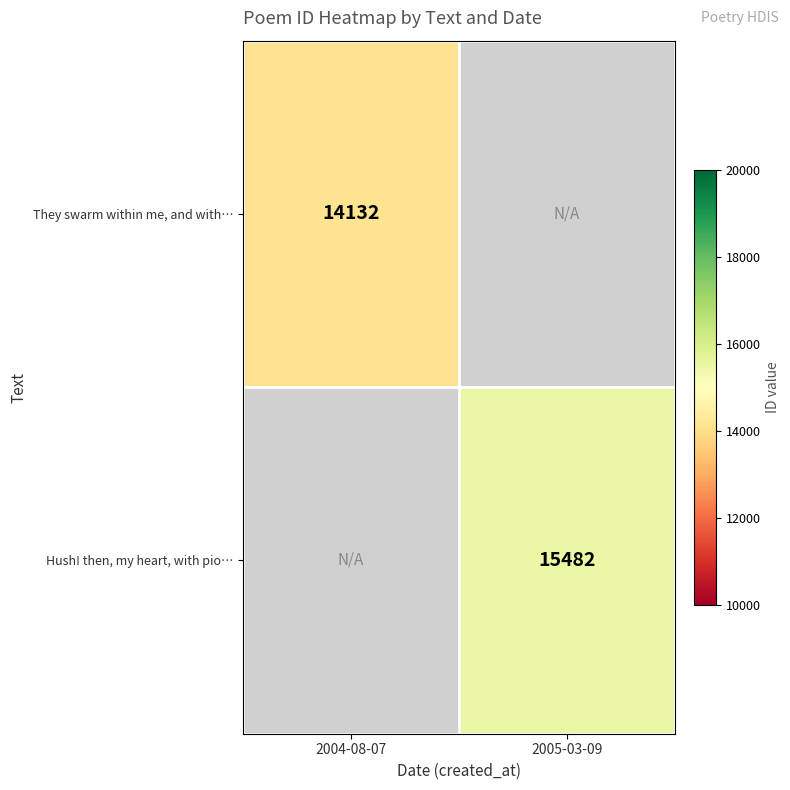

Is the value of They swarm within me, and with… at 2004-08-07 greater than the value of Hush! then, my heart, with pio… at 2005-03-09?

No